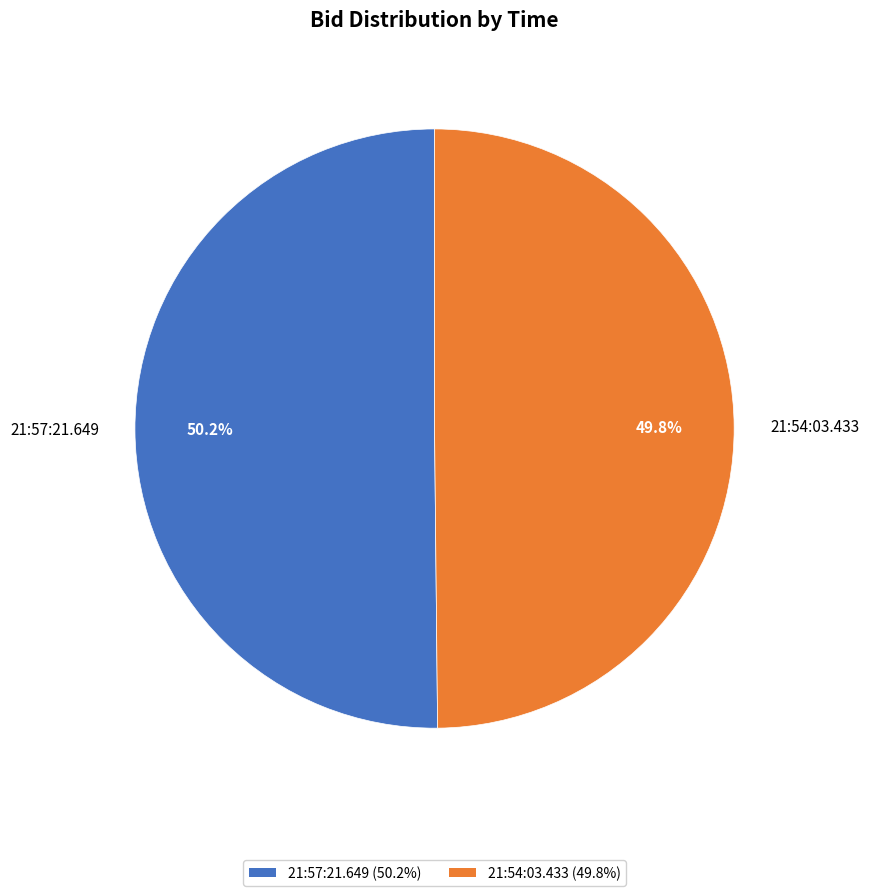

True or false: 21:57:21.649 accounts for 50% of the total.

True